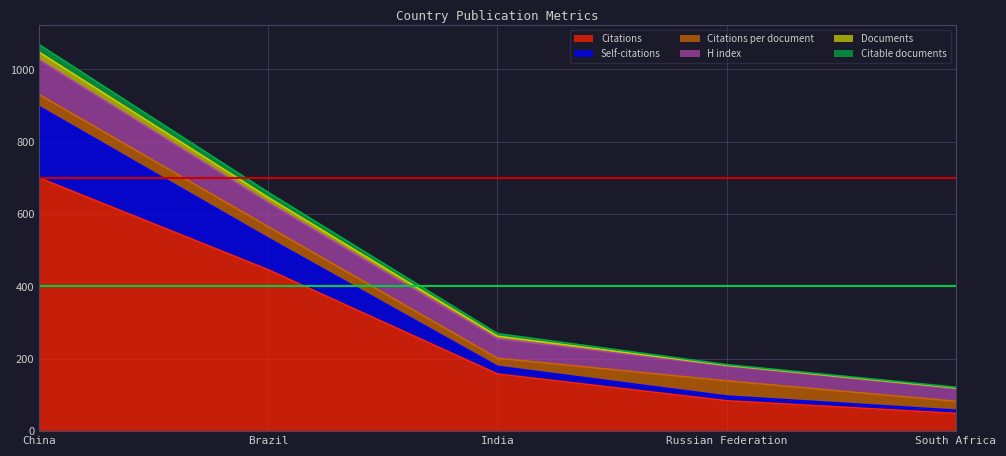

The Documents series shows 475.7 at China. True or false?

False